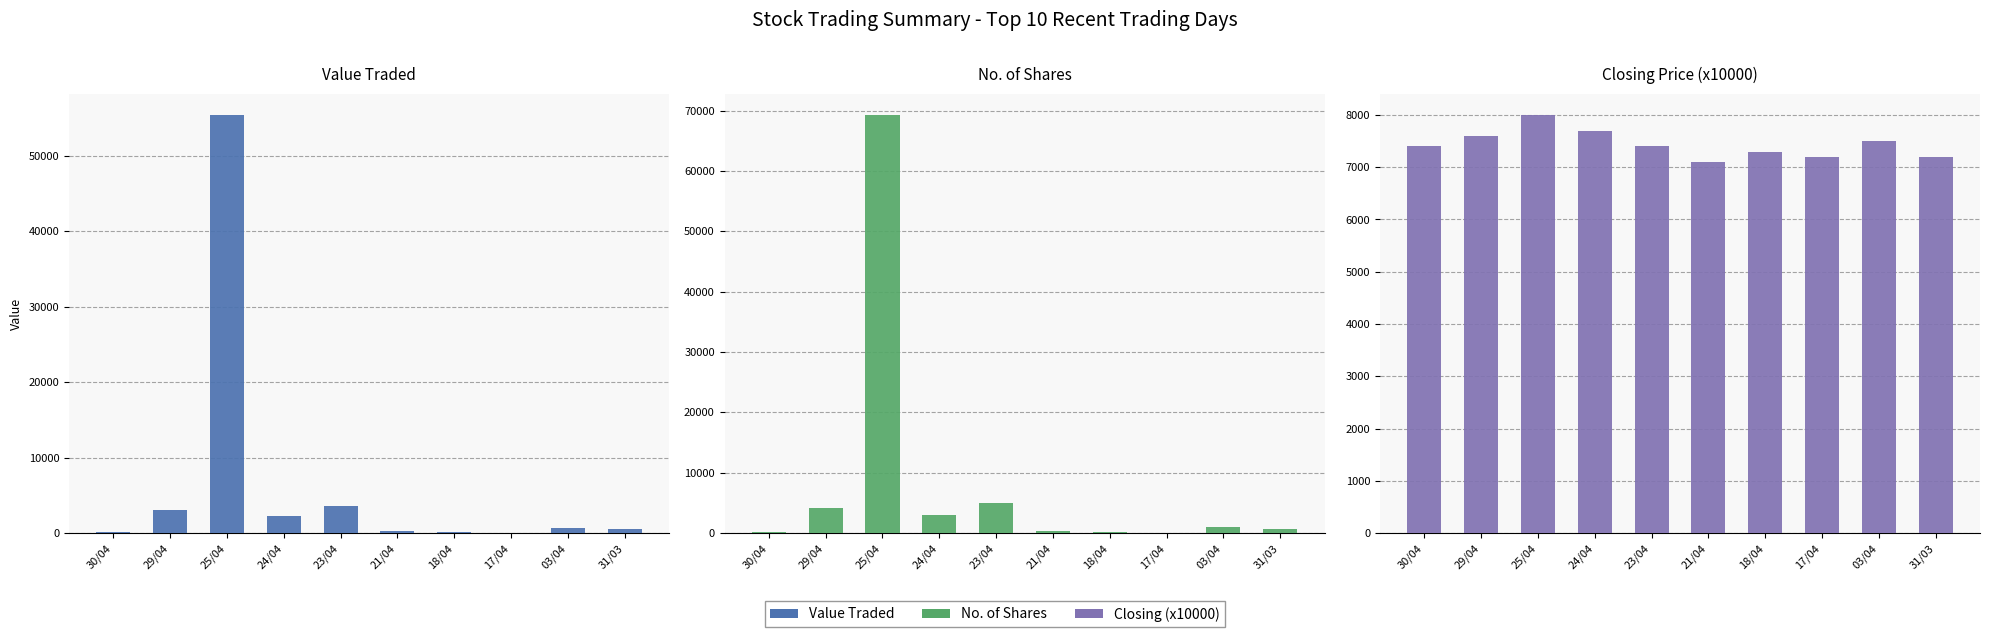

What value does the Value Traded series have at 30/04, to the nearest 100?

200